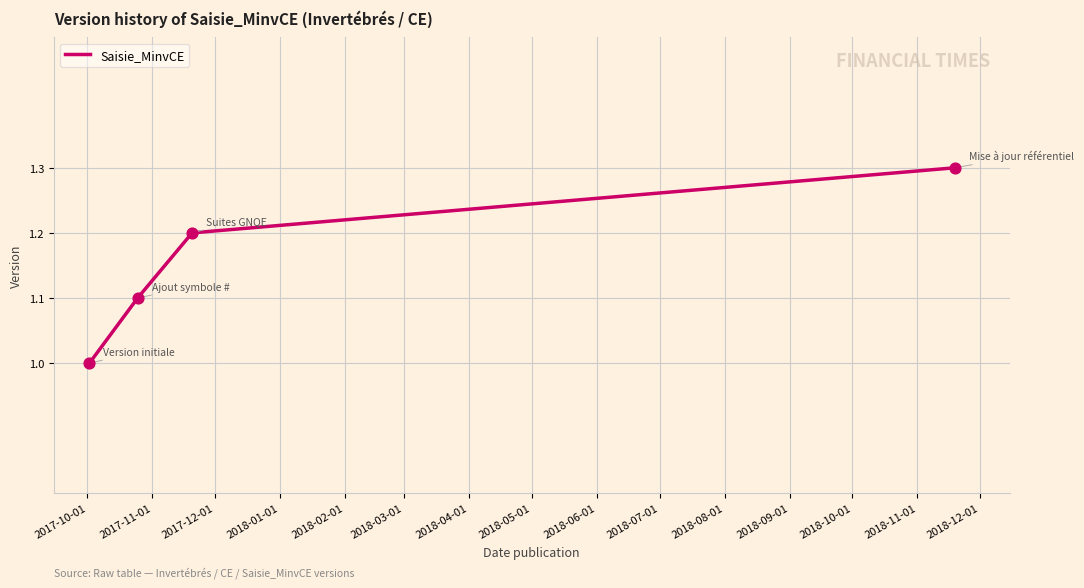

True or false: the data has more than 0 interior local peaks.

False